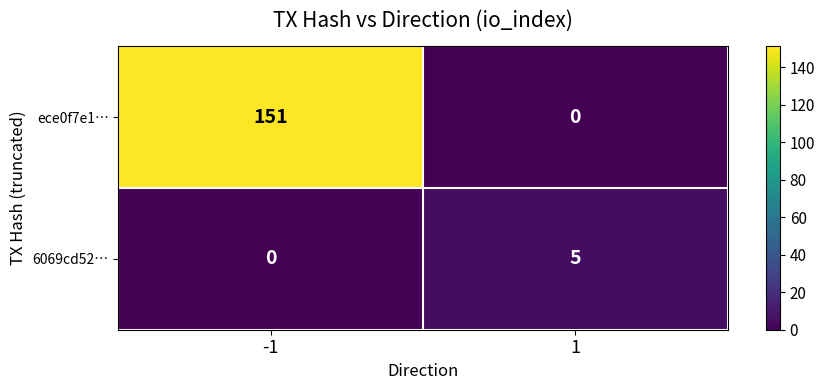

At how many categories does at least one series exceed 0?

2